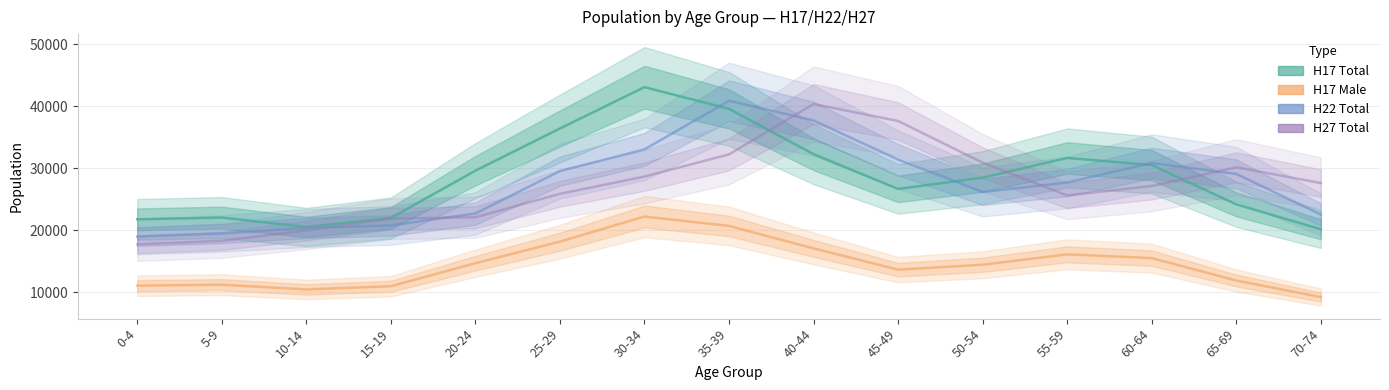

What is the label of the 10th point from the left?

45-49